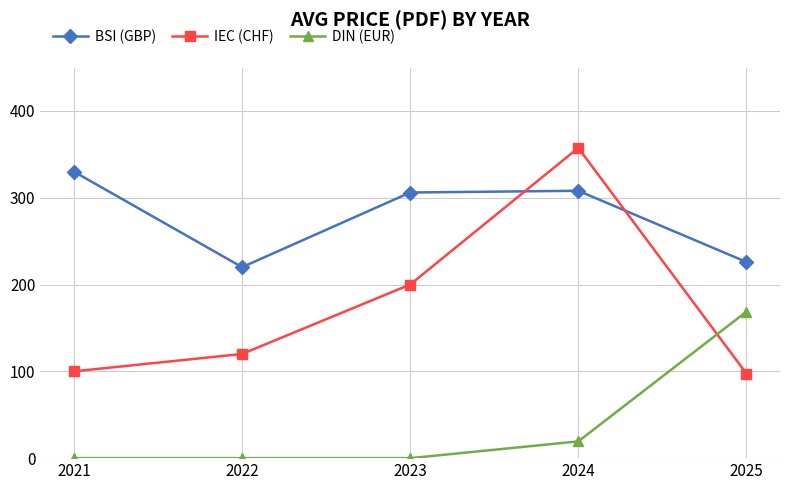

What is the spread (max minus min) of values at 2023?

306.0